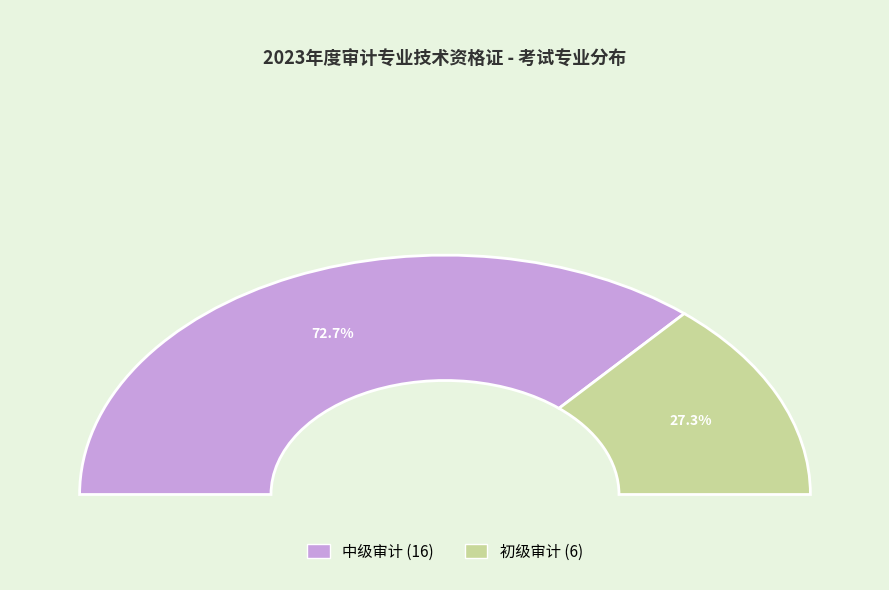

Between 初级审计 and 中级审计, which is larger?

中级审计